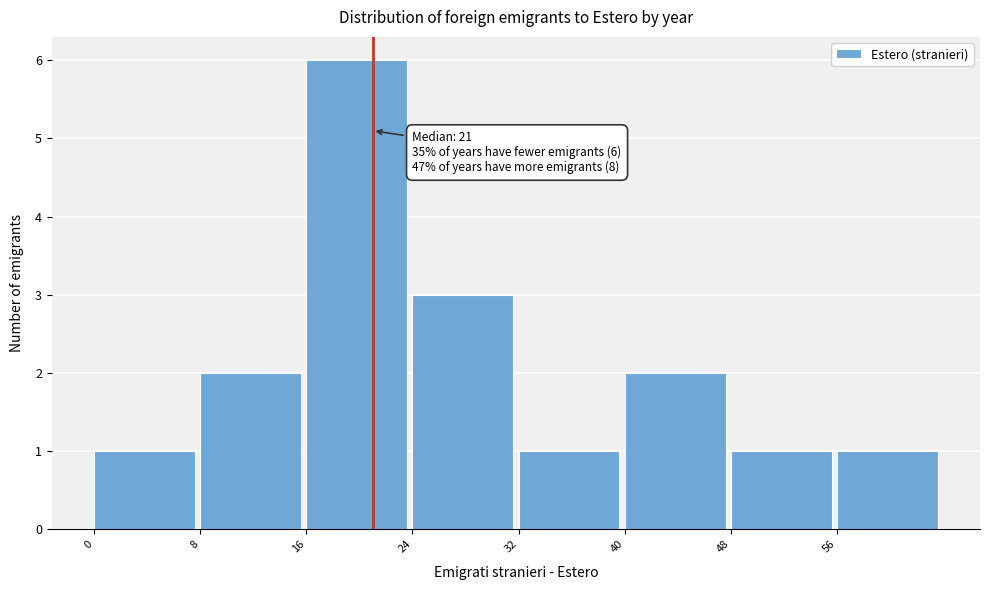

Over which range of the x-axis is the bar tallest?

16 to 24